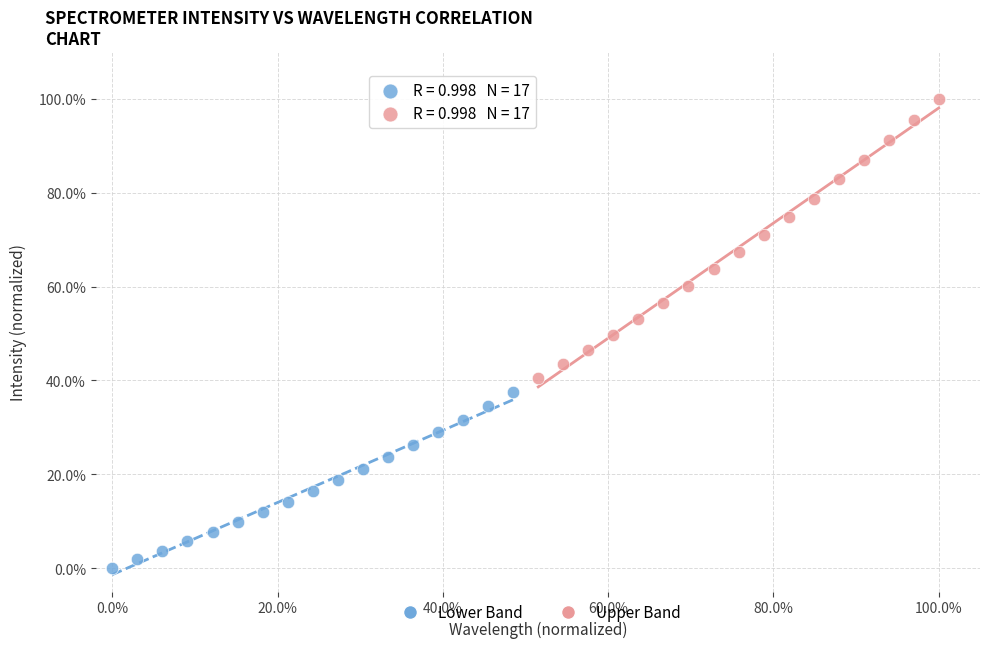

Which series contains the lowest Y value?

Lower Band